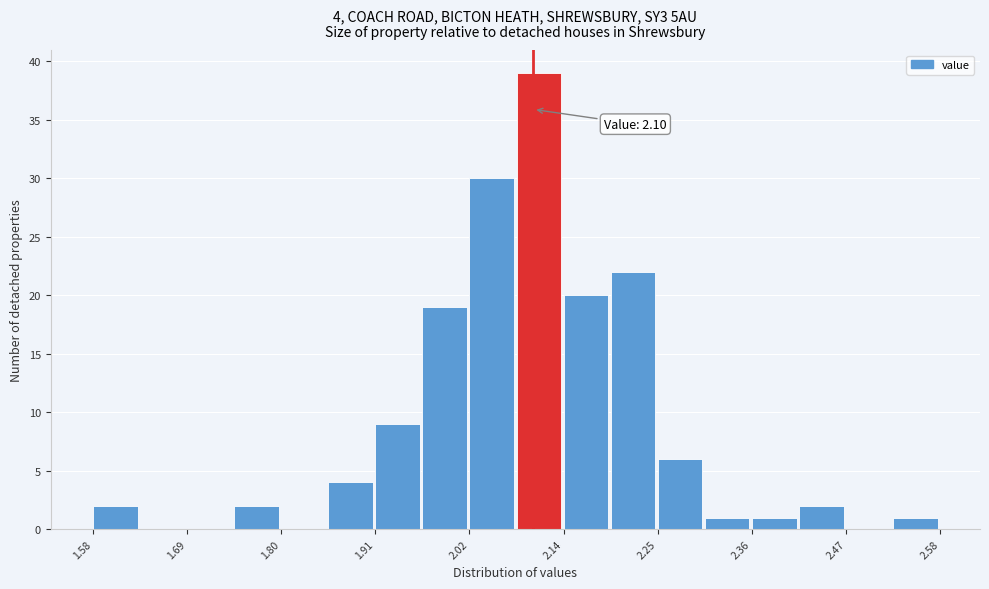

Around what value on the x-axis is the tallest bar? Give the approximate position of its centre, as read against the axis.

2.10